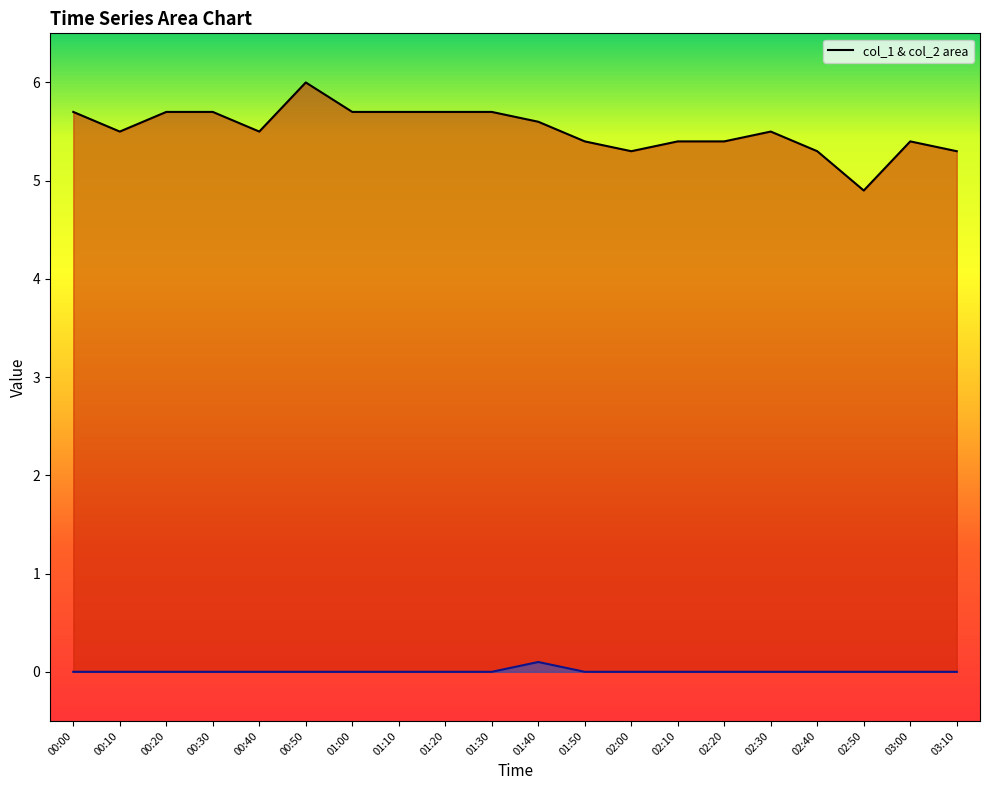

True or false: col_1 and col_2 intersect in this chart.

False